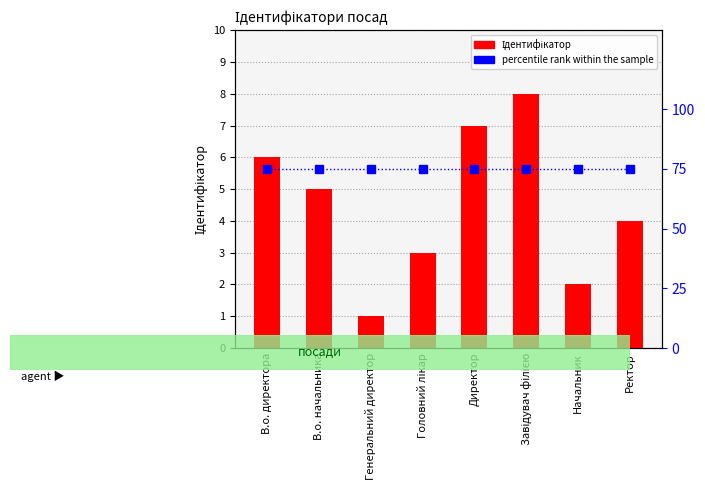

At which label is Ідентифікатор closest to 4?

Ректор